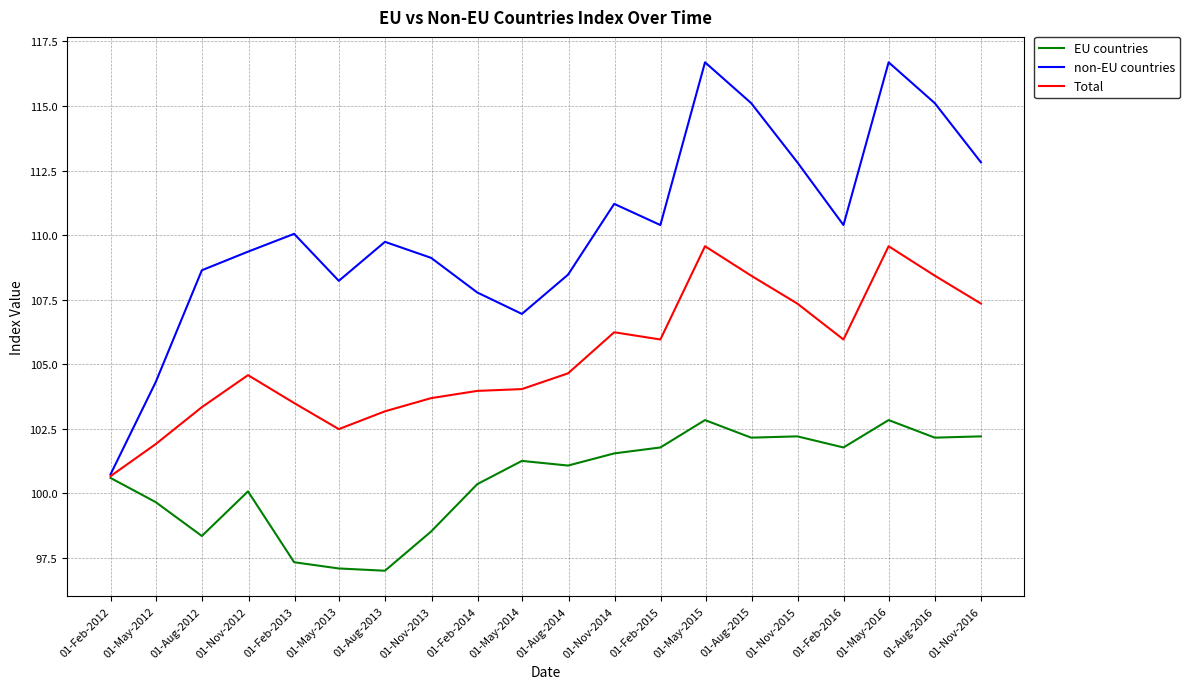

Which series has the largest total across all categories?

non-EU countries